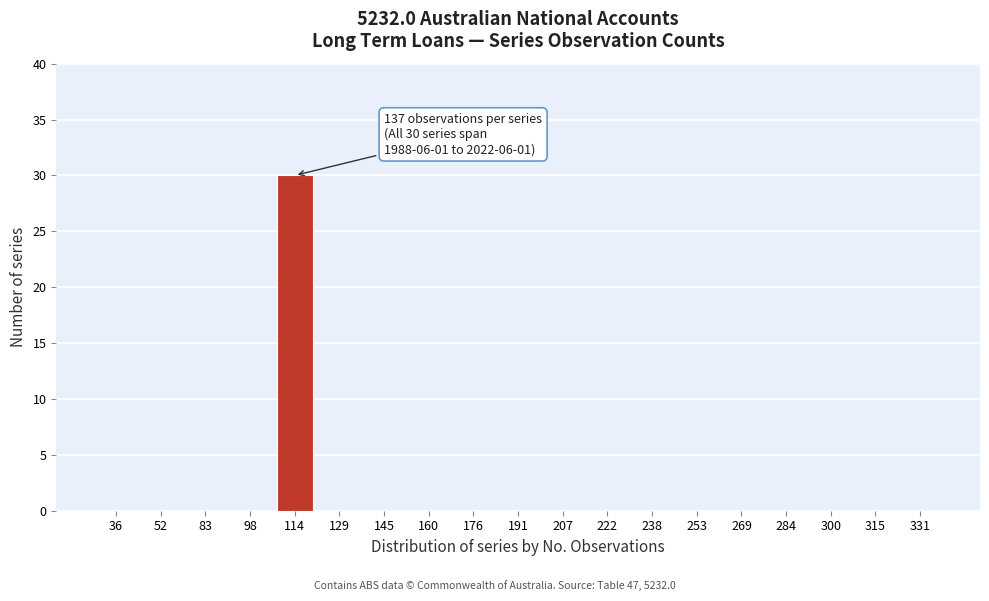

Reading left to right, extract all data points from this chart.

36=0	52=0	83=0	98=0	114=30	129=0	145=0	160=0	176=0	191=0	207=0	222=0	238=0	253=0	269=0	284=0	300=0	315=0	331=0